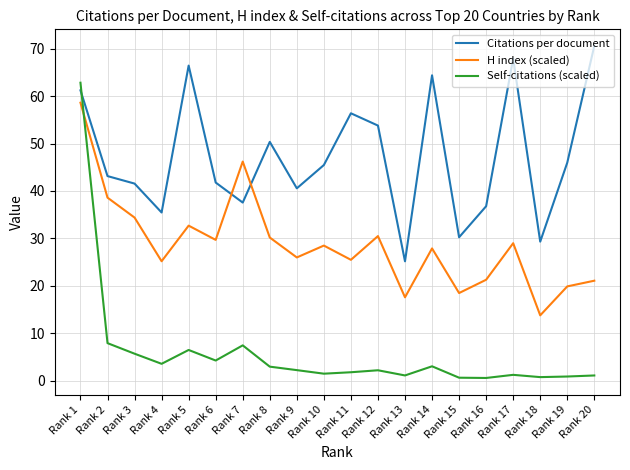

After their last crossing, which series has the higher values: H index (scaled) or Self-citations (scaled)?

H index (scaled)